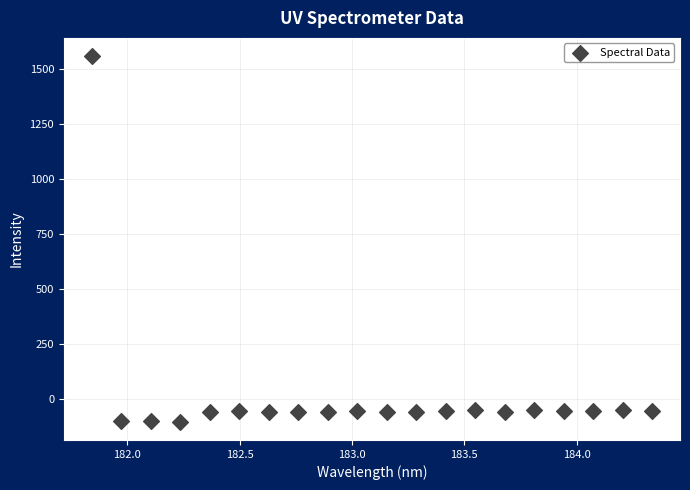

What is the range of X values (max minus min)?

2.5